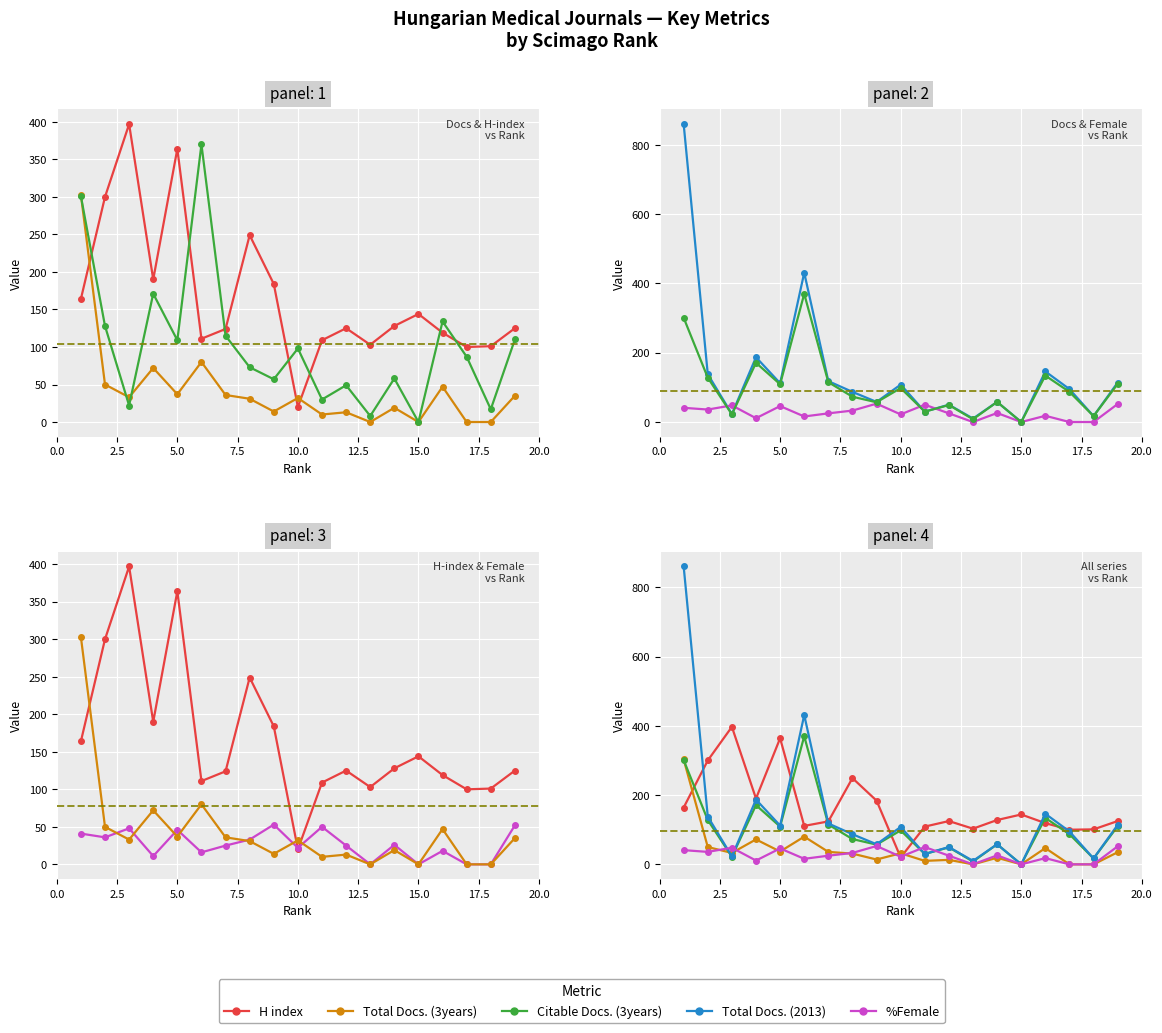

How many interior local valleys does the H index series have?

5